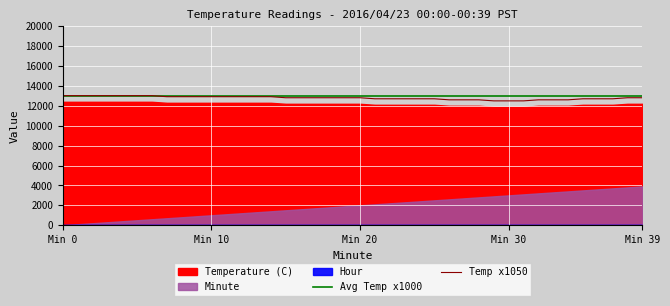

What is the lowest value of the Temp x1050 series?

12495